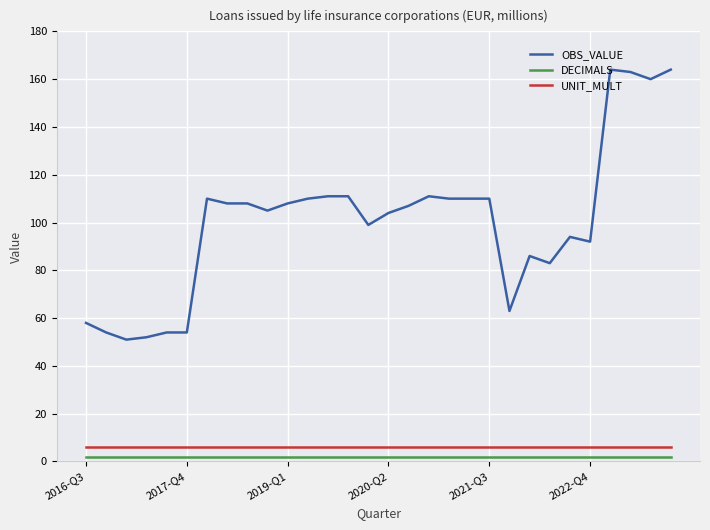

What is the greatest value displayed?

164